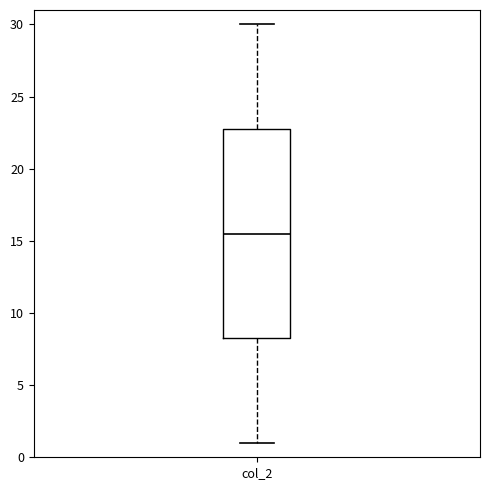

Transcribe this box plot: give where the median line is, the range the box spans, and where the two whiskers end, as read against the y-axis. The values are not printed on the chart, so give them approximately, as read against the axis.

median 15.5, box 8.5 to 23.0, whiskers 1.0 to 30.0